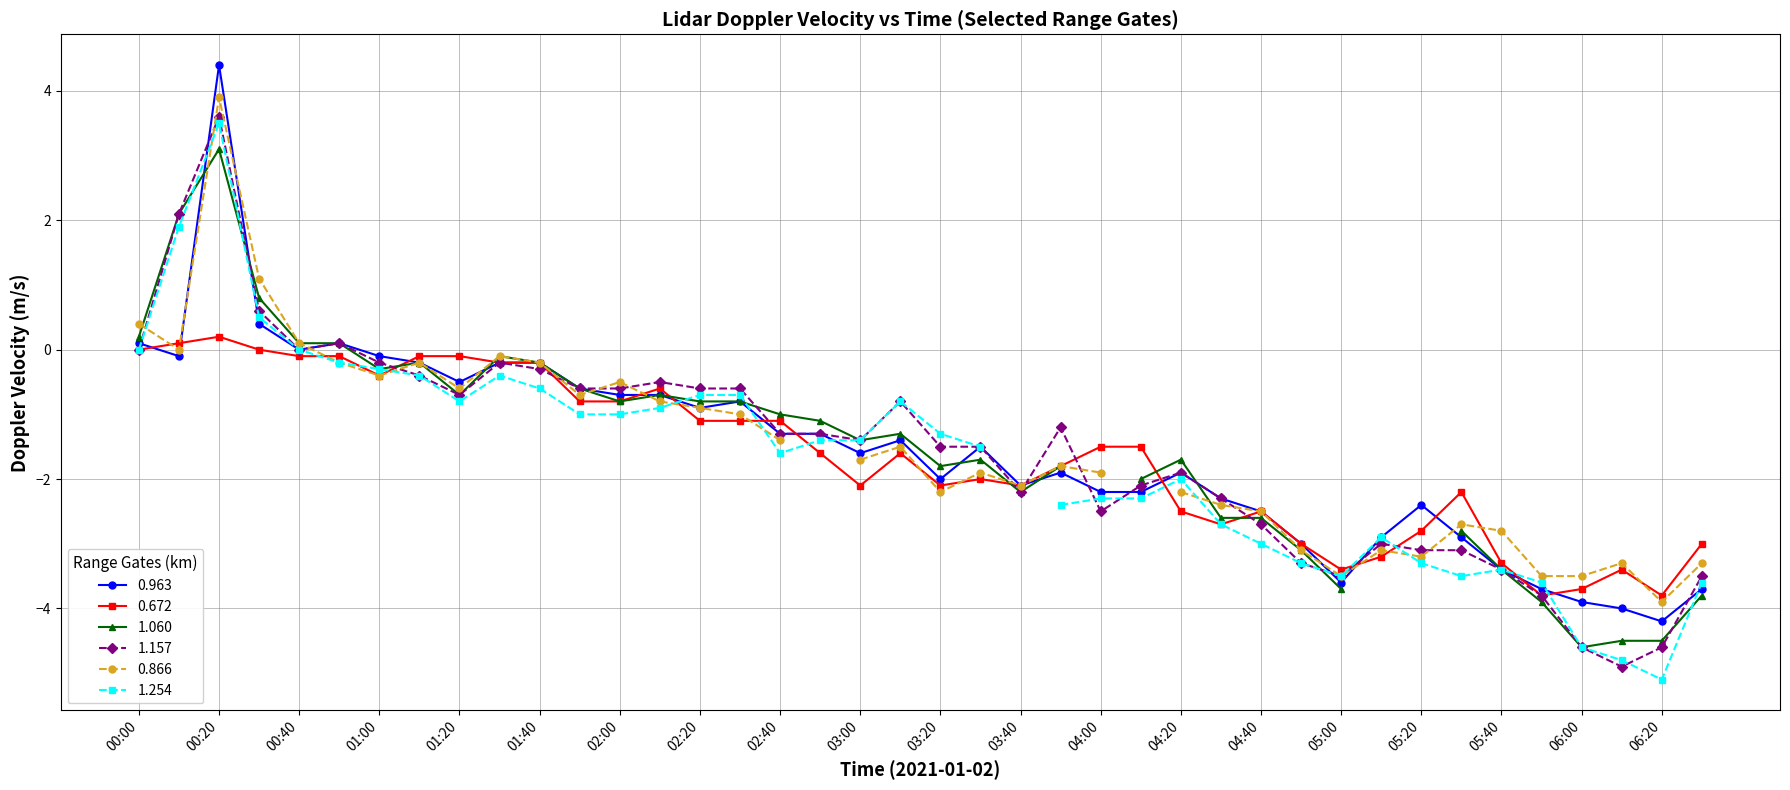

What is the difference between the highest and lowest values at 2021/01/02 04:10?

0.7